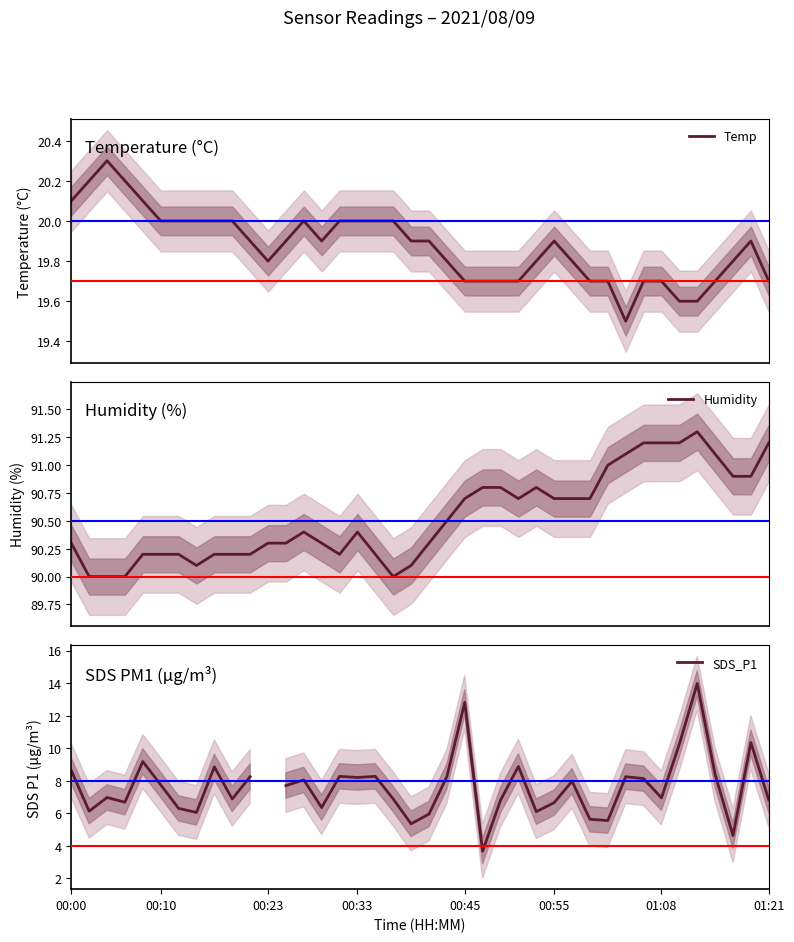

What is the difference between the second highest and minimum values in the Humidity series?

1.2